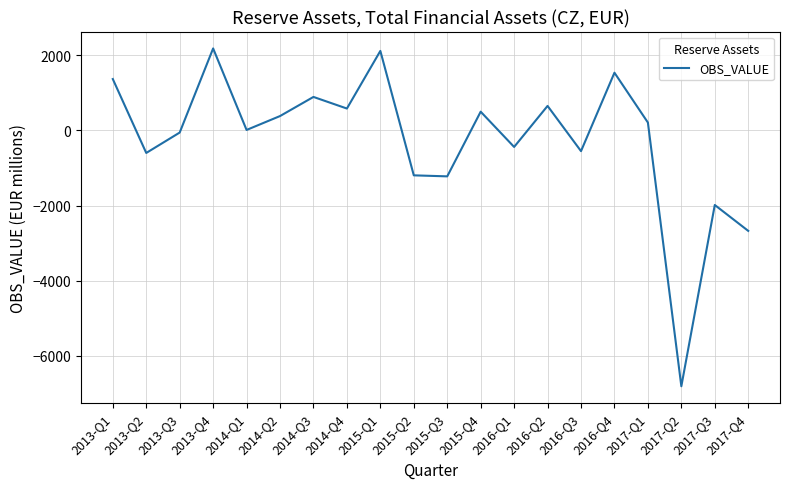

Between 2014-Q2 and 2014-Q4, which is larger?

2014-Q4